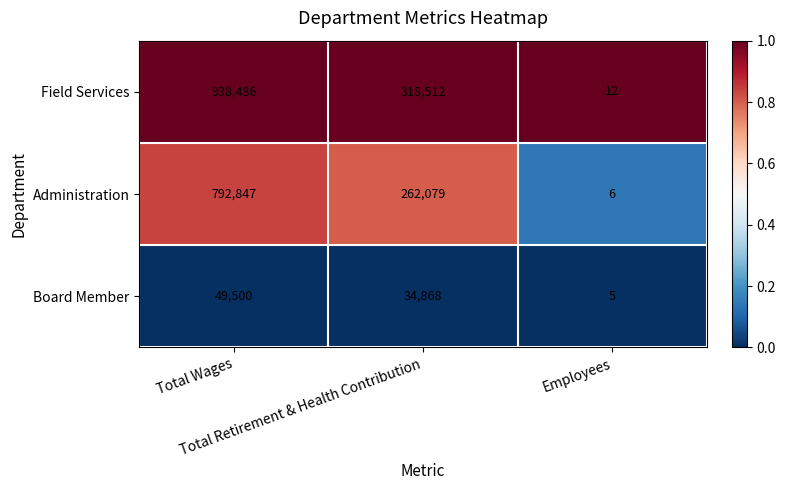

Which category has the lowest value across all series?

Employees